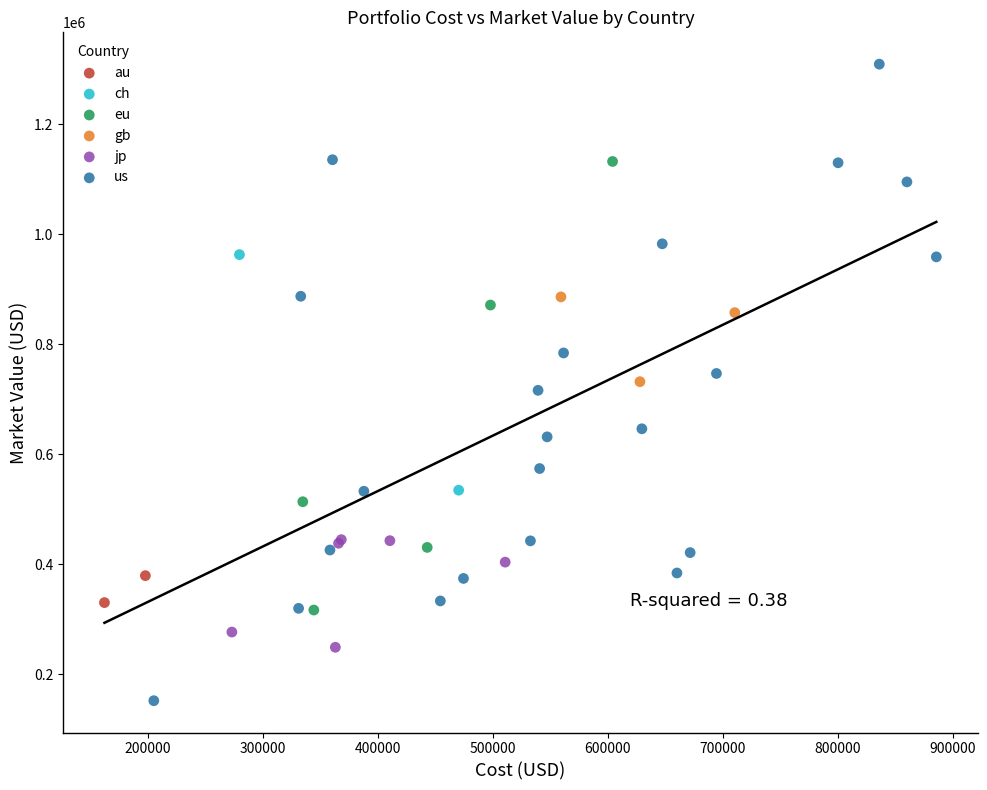

Which series reaches the maximum Y coordinate?

us